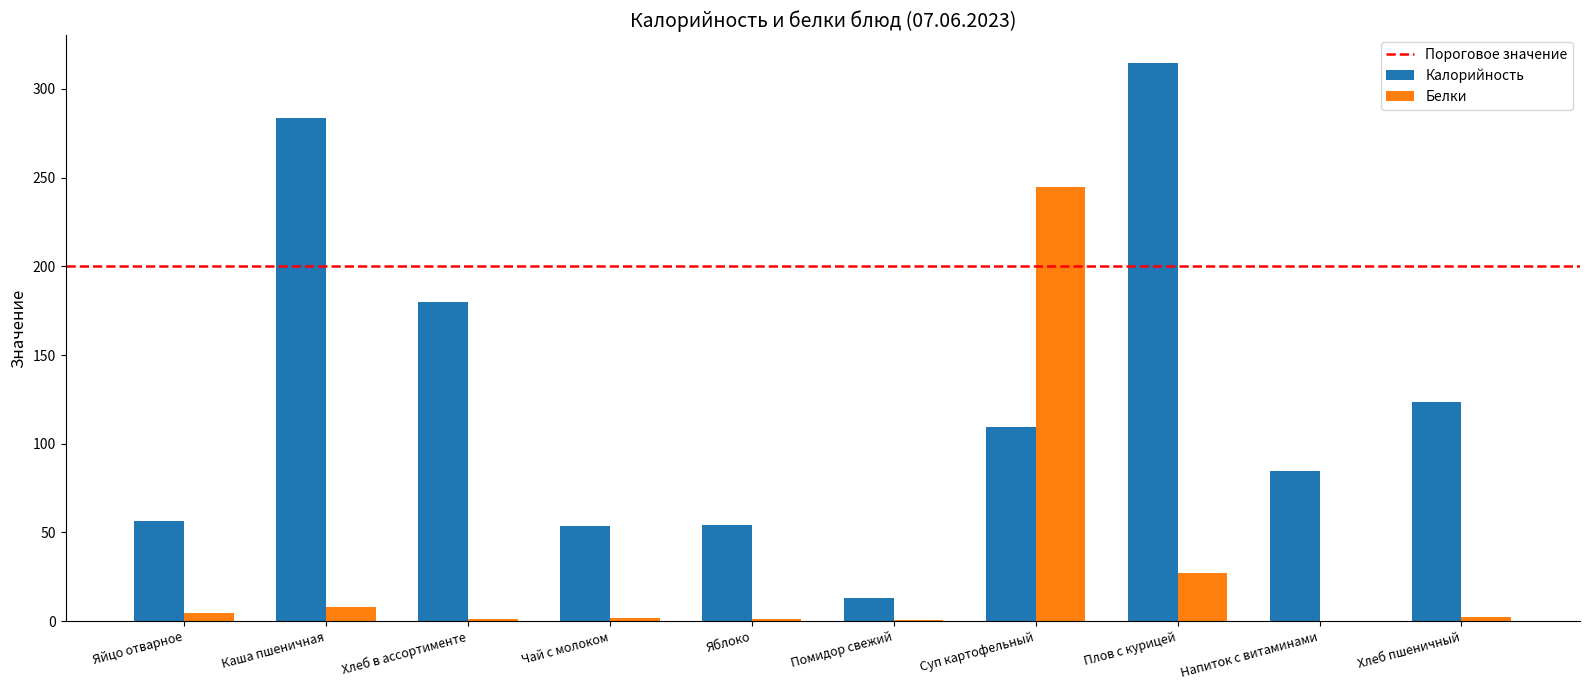

Where is Калорийность nearest to the value 163?

Хлеб в ассортименте